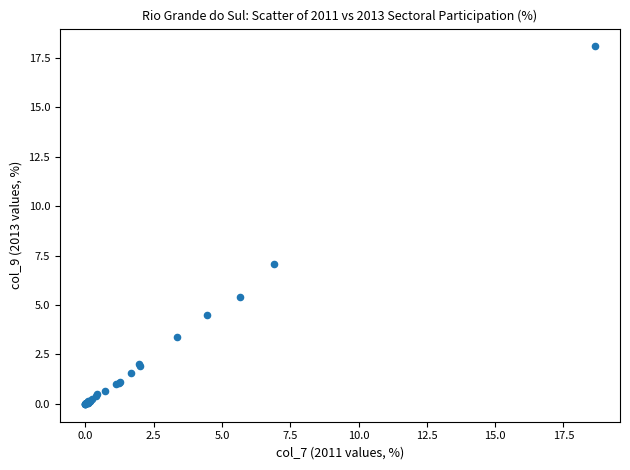

What Y value in the scatter plot is closest to 9?

7.1